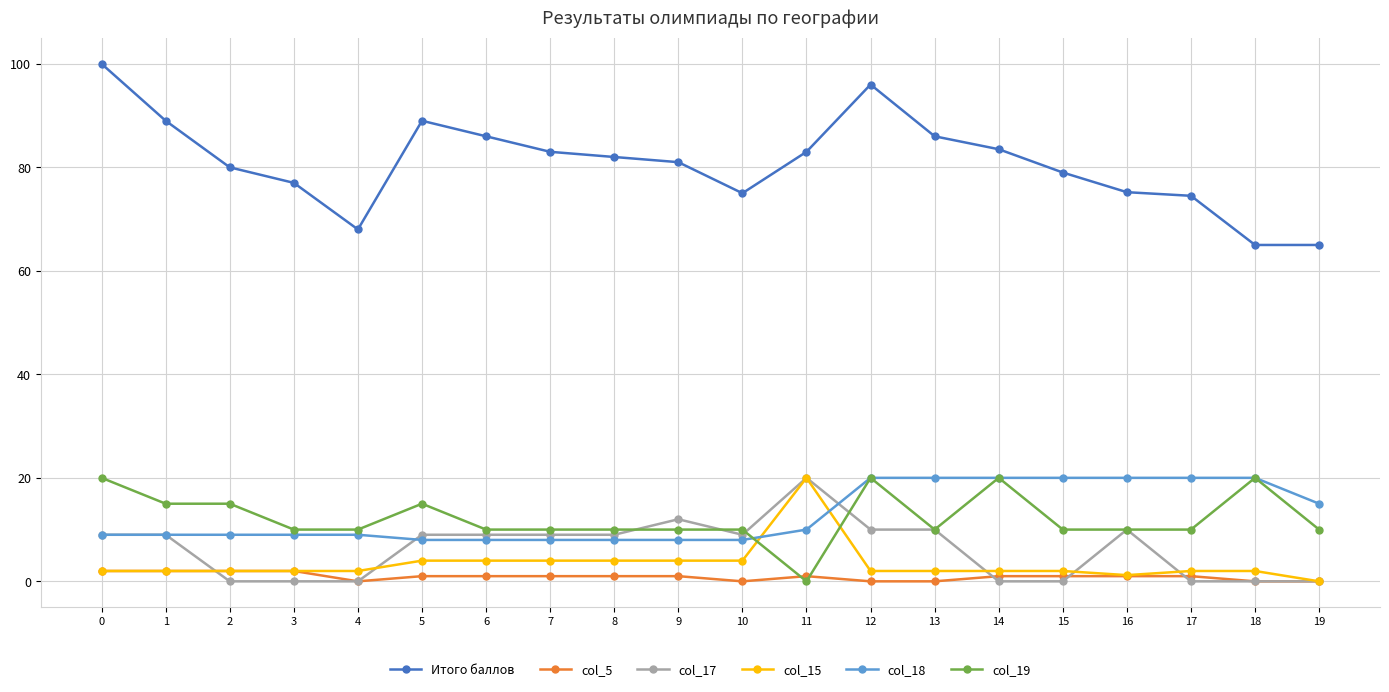

How many categories are shown in the chart?

20